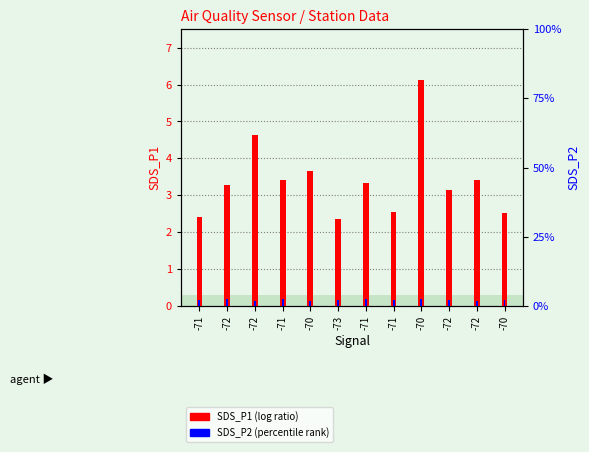

What is the label of the 12th bar from the right?

-71